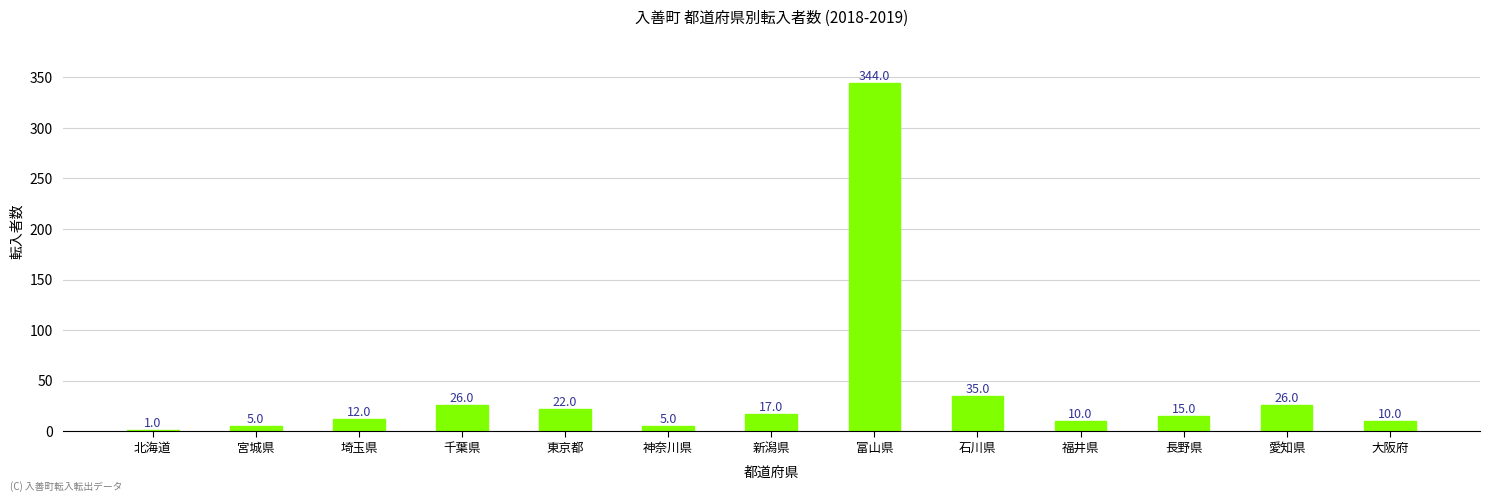

What is the greatest value displayed?

344